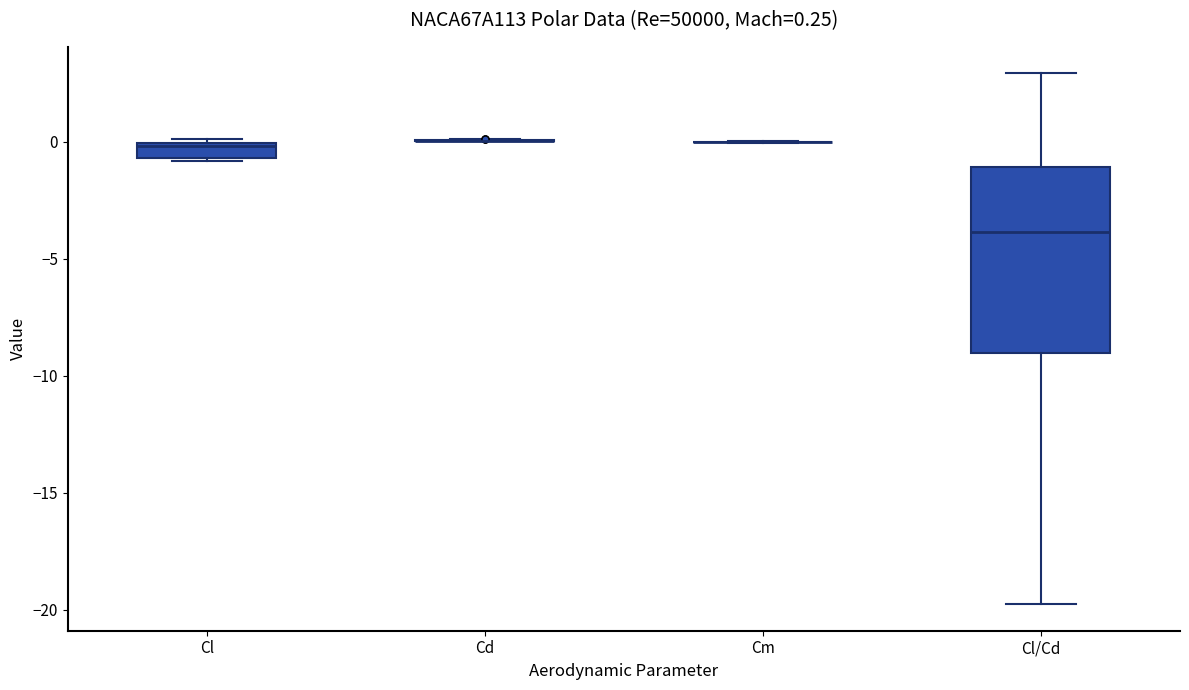

Comparing the boxes themselves (not the whiskers), which one is the tallest?

Cl/Cd